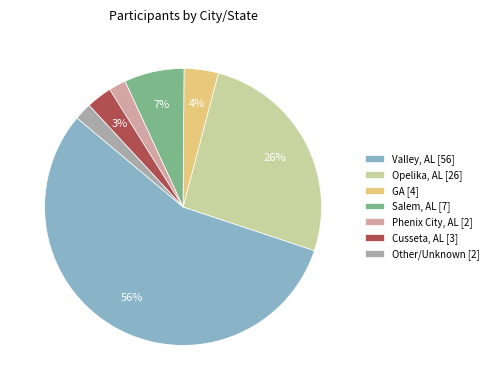

Which slice represents more than half of the pie?

Valley, AL [56]